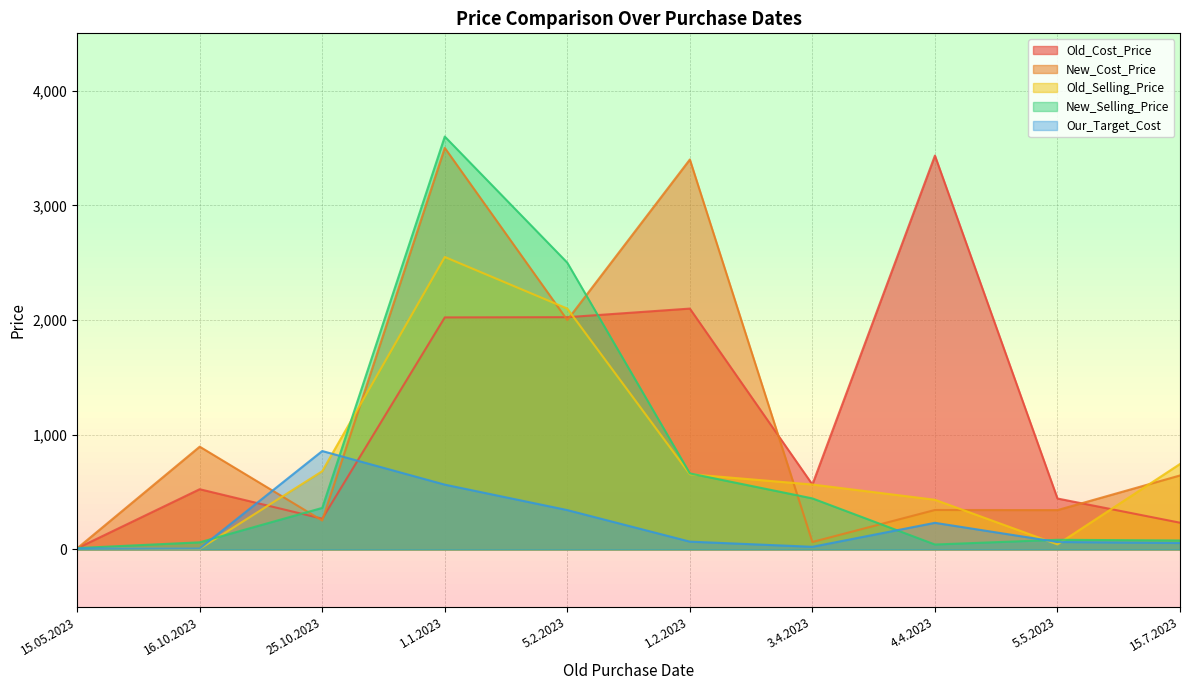

Is it true that Our_Target_Cost equals 31.2 at 15.7.2023?

False